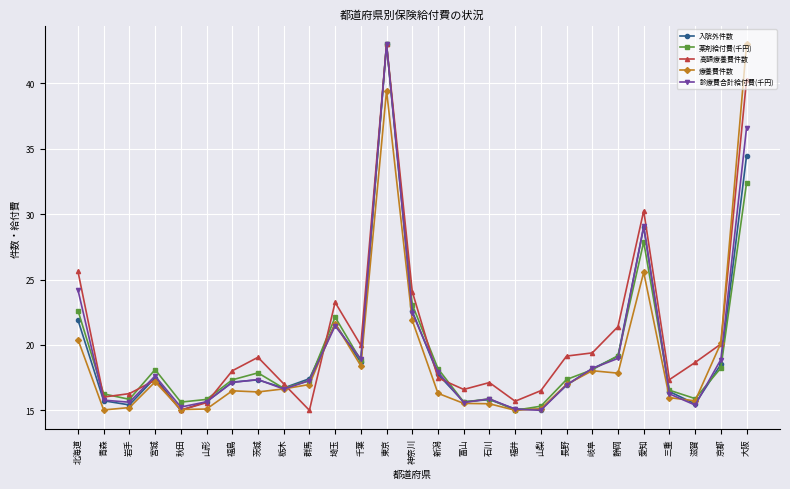

Is this an area chart (filled region under the line)?

No